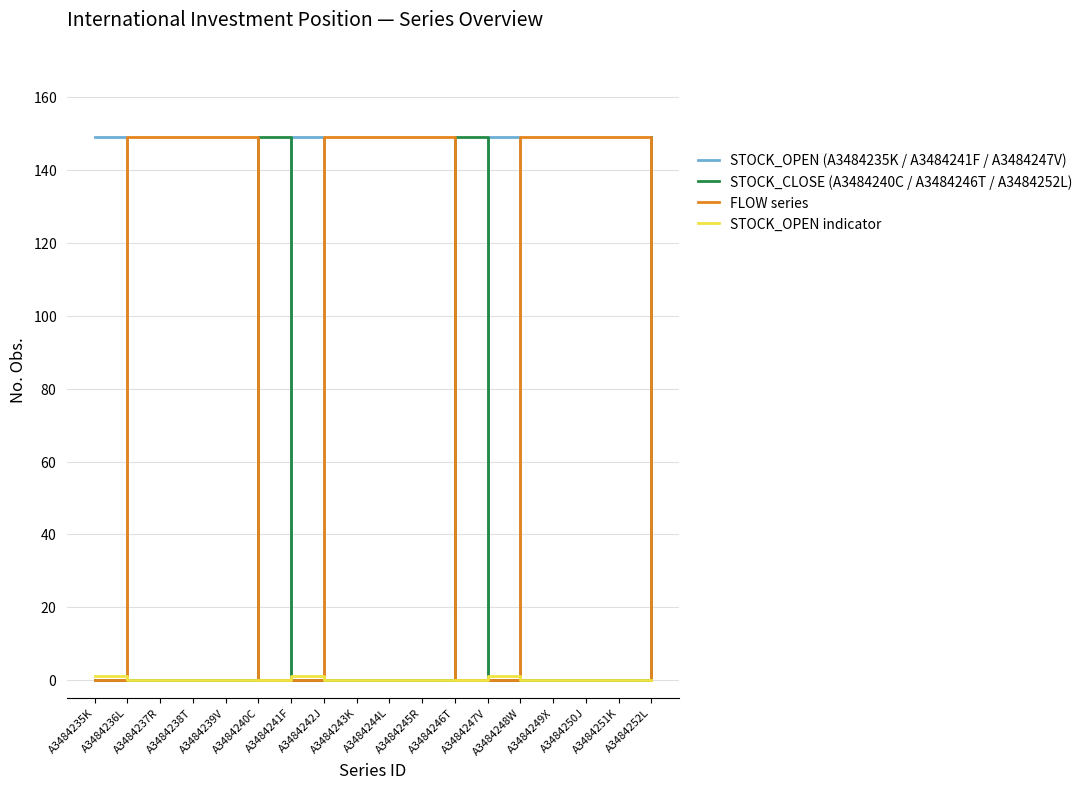

Reading right to left, extract all data points from this chart.

STOCK_OPEN (A3484235K / A3484241F / A3484247V): A3484252L=0	A3484251K=0	A3484250J=0	A3484249X=0	A3484248W=0	A3484247V=149	A3484246T=0	A3484245R=0	A3484244L=0	A3484243K=0	A3484242J=0	A3484241F=149	A3484240C=0	A3484239V=0	A3484238T=0	A3484237R=0	A3484236L=0	A3484235K=149
STOCK_CLOSE (A3484240C / A3484246T / A3484252L): A3484252L=149	A3484251K=0	A3484250J=0	A3484249X=0	A3484248W=0	A3484247V=0	A3484246T=149	A3484245R=0	A3484244L=0	A3484243K=0	A3484242J=0	A3484241F=0	A3484240C=149	A3484239V=0	A3484238T=0	A3484237R=0	A3484236L=0	A3484235K=0
FLOW series: A3484252L=0	A3484251K=149	A3484250J=149	A3484249X=149	A3484248W=149	A3484247V=0	A3484246T=0	A3484245R=149	A3484244L=149	A3484243K=149	A3484242J=149	A3484241F=0	A3484240C=0	A3484239V=149	A3484238T=149	A3484237R=149	A3484236L=149	A3484235K=0
STOCK_OPEN indicator: A3484252L=0	A3484251K=0	A3484250J=0	A3484249X=0	A3484248W=0	A3484247V=1	A3484246T=0	A3484245R=0	A3484244L=0	A3484243K=0	A3484242J=0	A3484241F=1	A3484240C=0	A3484239V=0	A3484238T=0	A3484237R=0	A3484236L=0	A3484235K=1